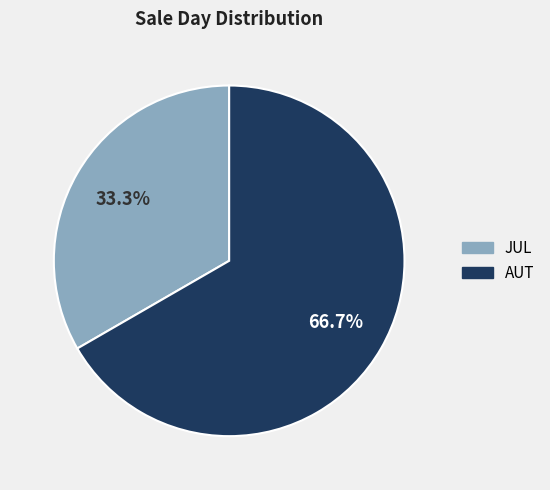

True or false: JUL accounts for 33% of the total.

True